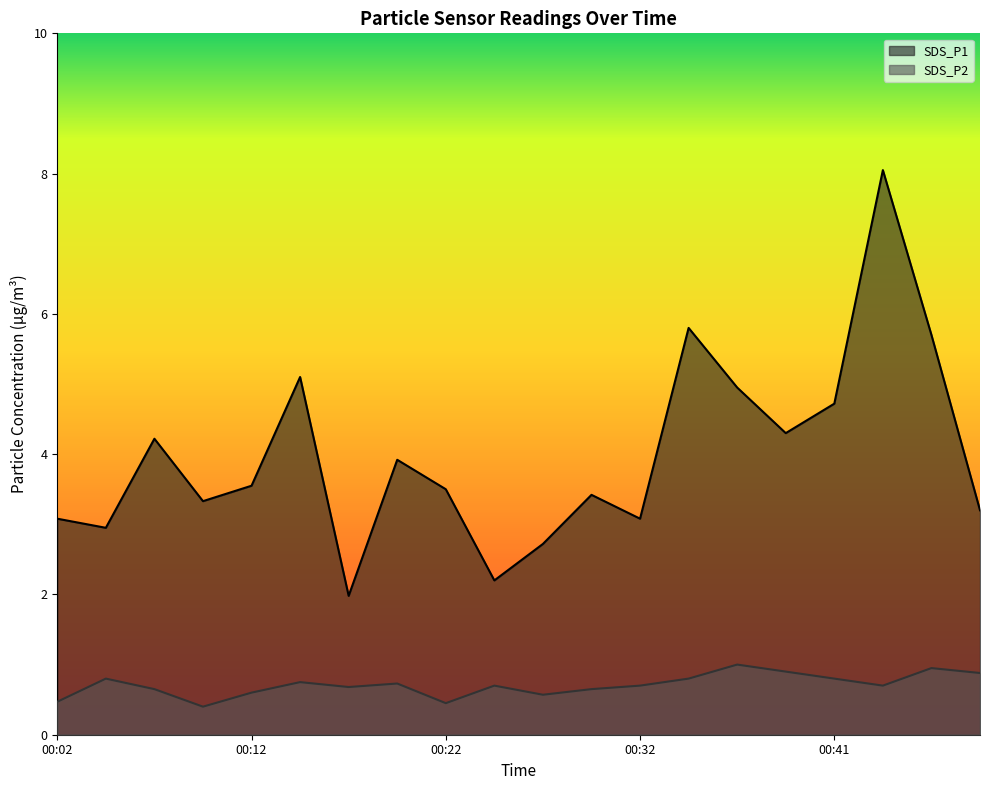

Reading right to left, what are all the values shown in this chart?

SDS_P1: 00:49=3.2	00:46=5.7	00:44=8.1	00:41=4.7	00:39=4.3	00:36=5.0	00:34=5.8	00:32=3.1	00:29=3.4	00:27=2.7	00:24=2.2	00:22=3.5	00:19=3.9	00:17=2.0	00:14=5.1	00:12=3.5	00:09=3.3	00:07=4.2	00:04=3.0	00:02=3.1
SDS_P2: 00:49=0.9	00:46=0.9	00:44=0.7	00:41=0.8	00:39=0.9	00:36=1.0	00:34=0.8	00:32=0.7	00:29=0.7	00:27=0.6	00:24=0.7	00:22=0.5	00:19=0.7	00:17=0.7	00:14=0.8	00:12=0.6	00:09=0.4	00:07=0.7	00:04=0.8	00:02=0.5